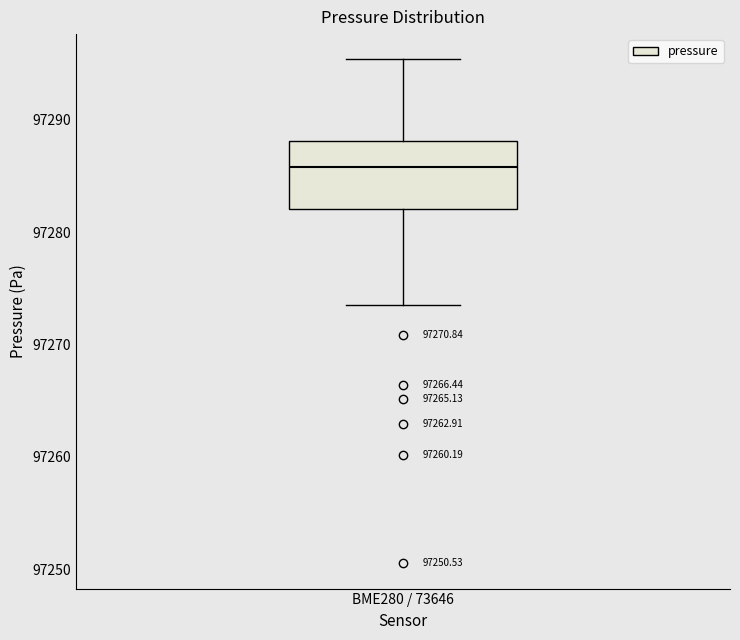

Transcribe this box plot: give where the median line is, the range the box spans, and where the two whiskers end, as read against the y-axis. The values are not printed on the chart, so give them approximately, as read against the axis.

median 97286, box 97282 to 97288, whiskers 97274 to 97295